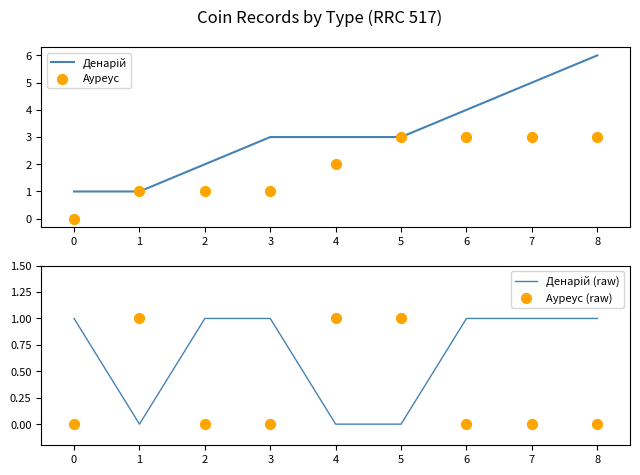

At which category is the sum across all series the highest?

8